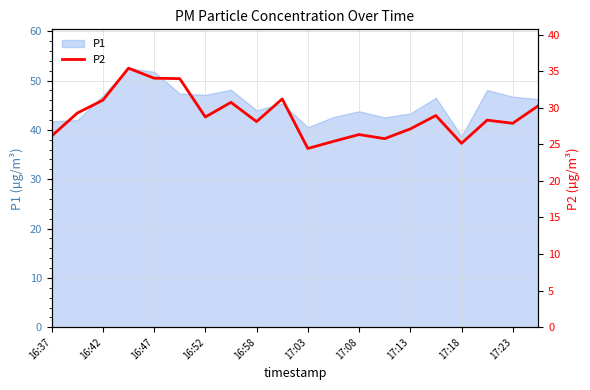

What is the highest value of the P1 series?

52.5